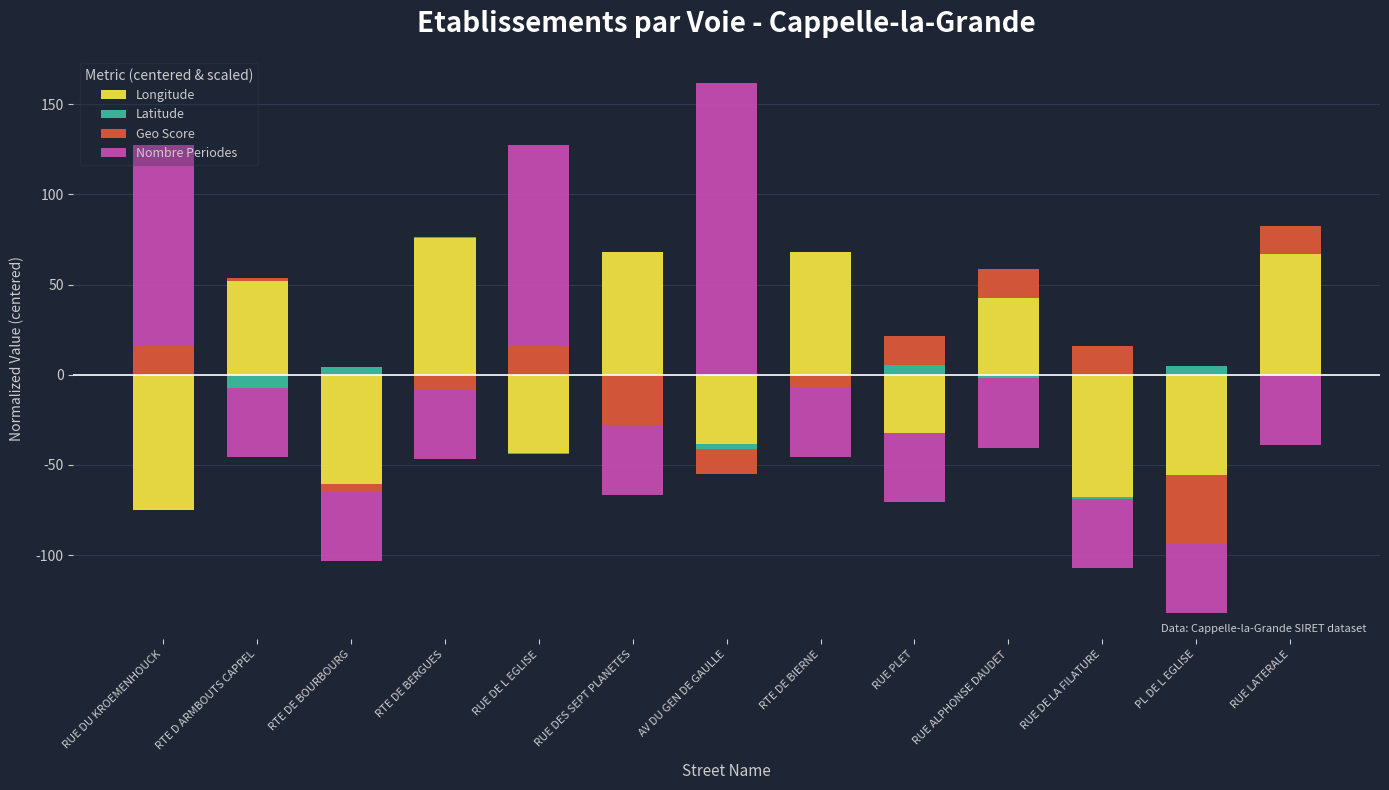

True or false: Latitude has a value of 0.7 at RTE DE BERGUES.

True